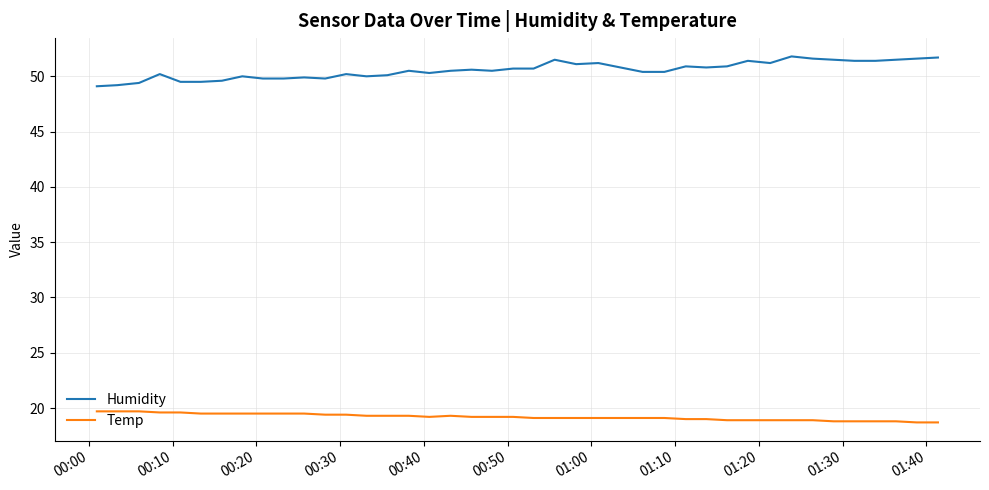

True or false: Temp and Humidity cross at least once.

False